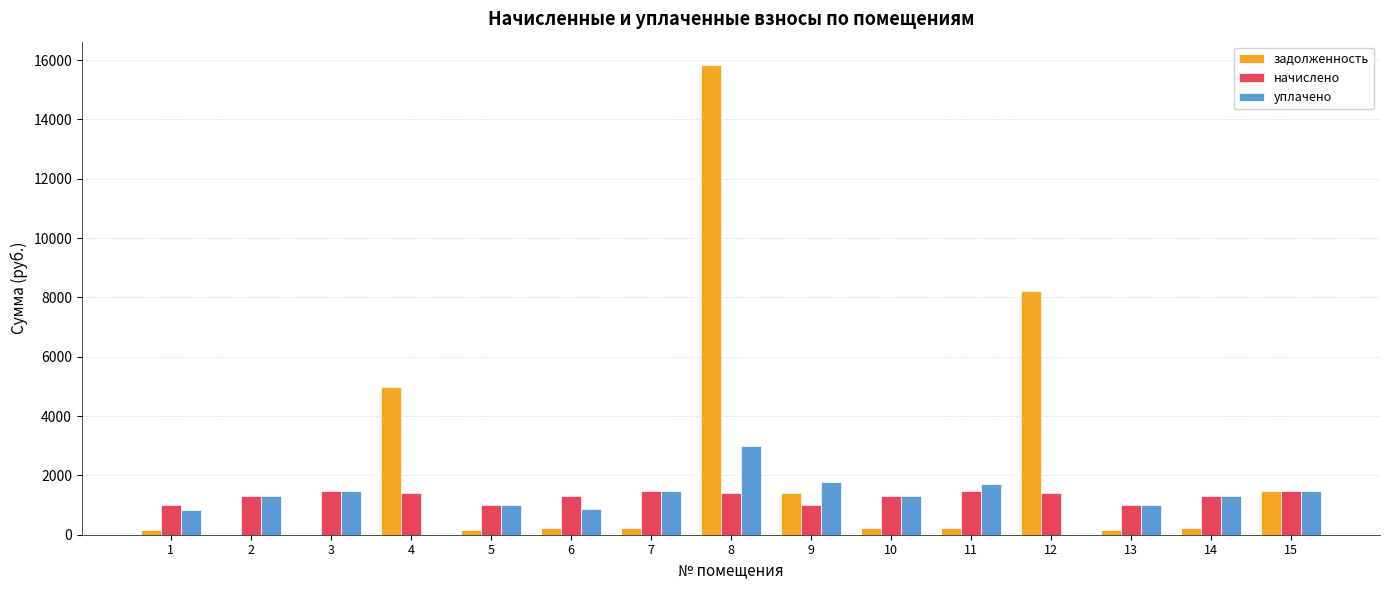

What is the sum of the задолженность values at 15 and 13?

1657.7